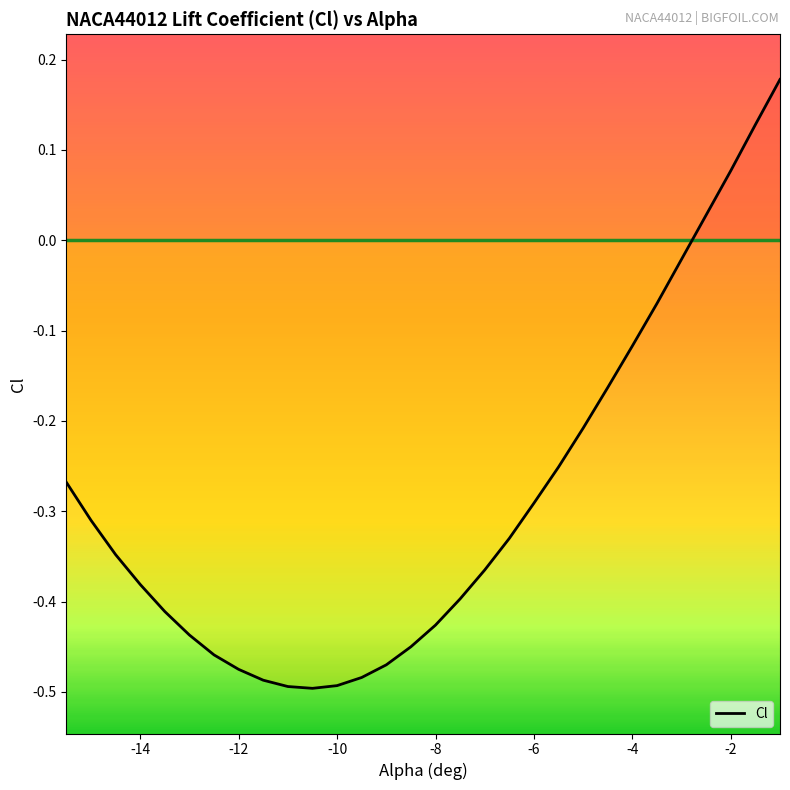

The chart shows a value of -0.5 at -10. True or false?

True